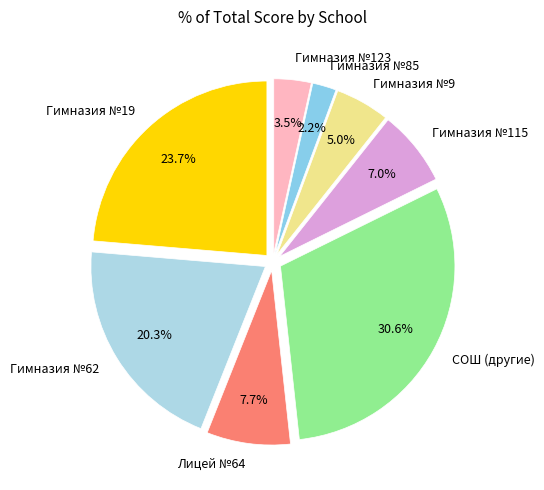

Does Гимназия №9 account for over 50% of the chart?

No